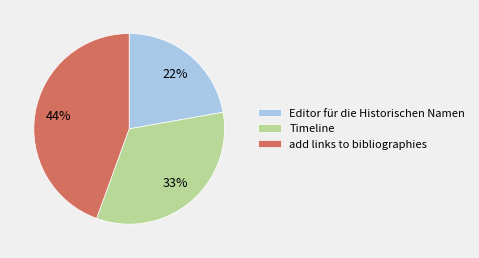

What is the largest slice in the pie chart?

add links to bibliographies